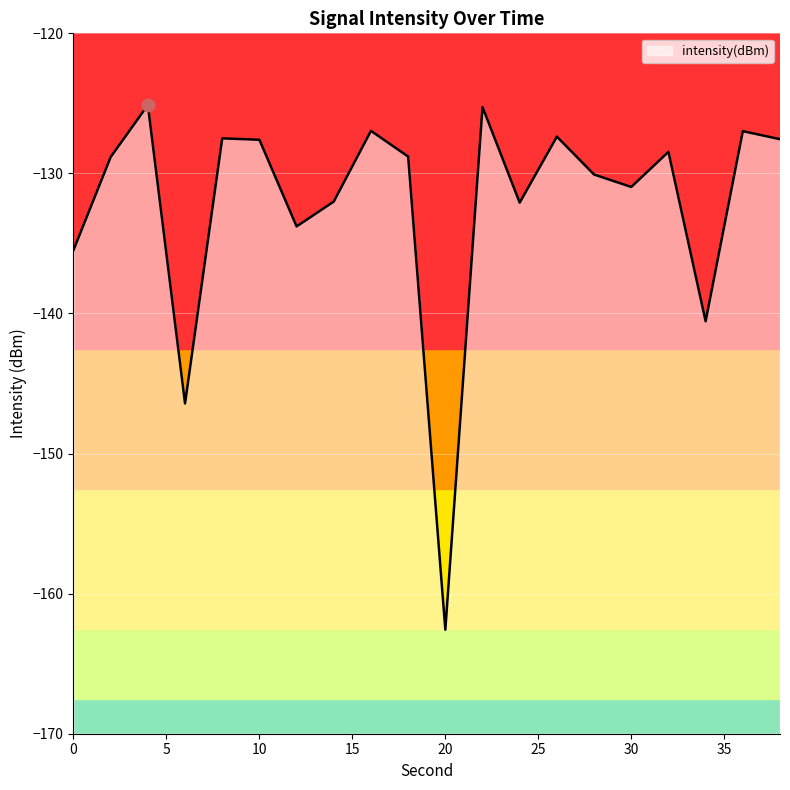

Between 30 and 8, which is larger?

8